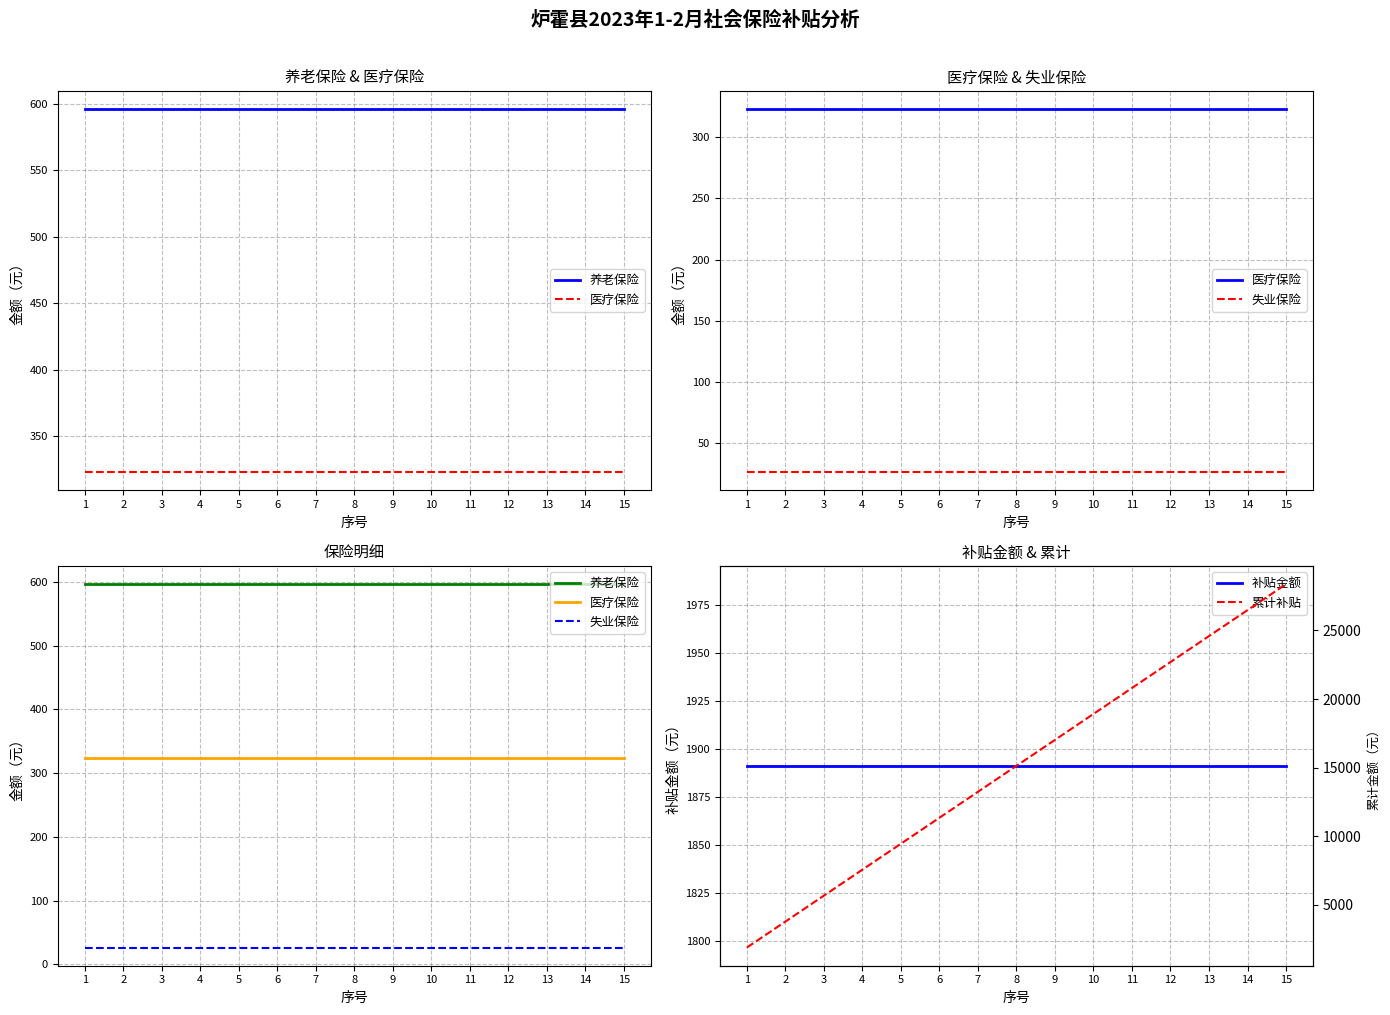

True or false: 补贴金额 and 医疗保险 cross at least once.

False